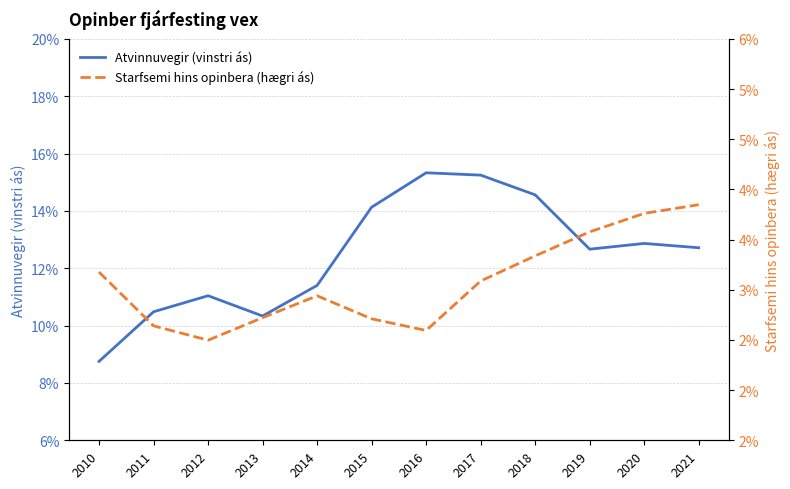

How many Atvinnuvegir (vinstri ás) values are between 0 and 1?

12